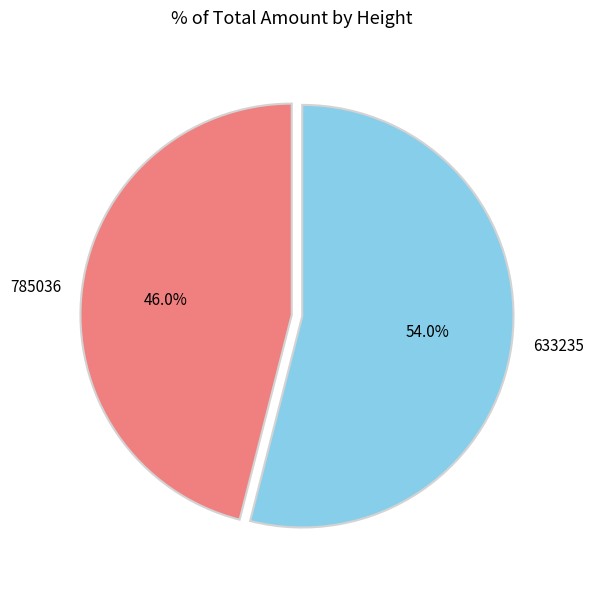

To the nearest percent, what is the average slice percentage?

50%